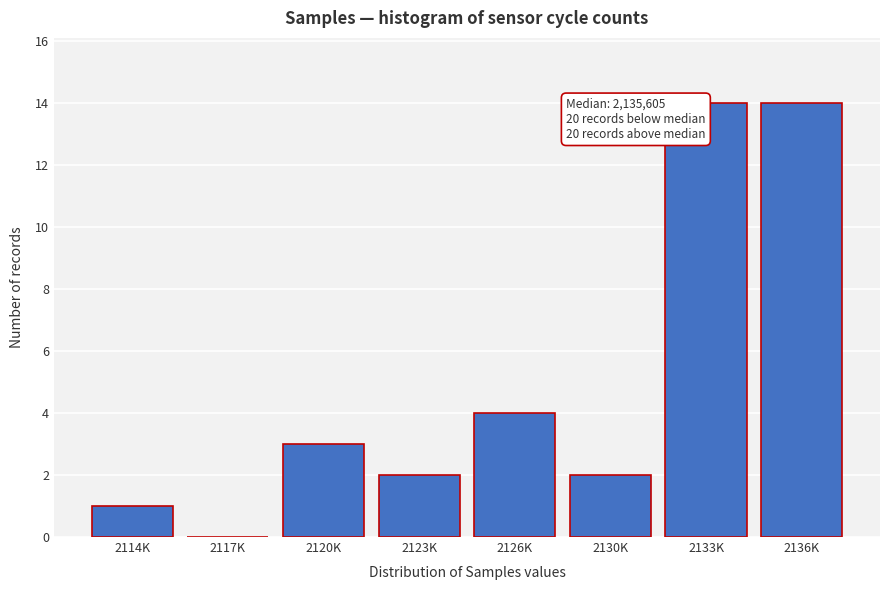

Reading right to left, what are all the values shown in this chart?

2136K=14	2133K=14	2130K=2	2126K=4	2123K=2	2120K=3	2117K=0	2114K=1